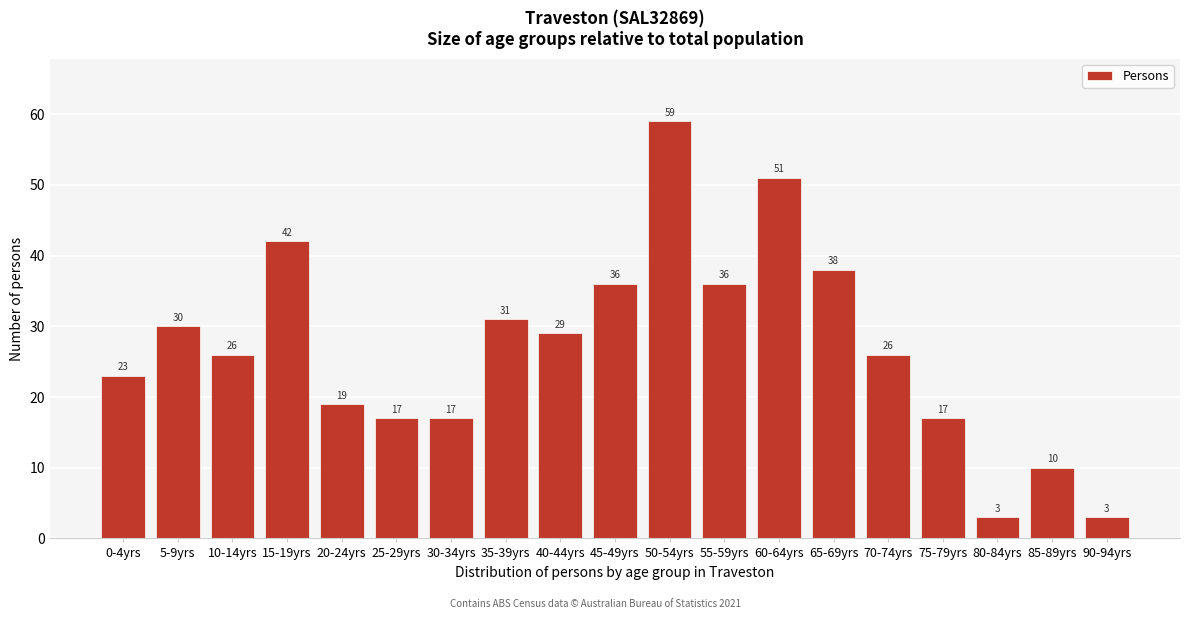

Reading left to right, list all the values displayed in this chart.

0-4yrs=23	5-9yrs=30	10-14yrs=26	15-19yrs=42	20-24yrs=19	25-29yrs=17	30-34yrs=17	35-39yrs=31	40-44yrs=29	45-49yrs=36	50-54yrs=59	55-59yrs=36	60-64yrs=51	65-69yrs=38	70-74yrs=26	75-79yrs=17	80-84yrs=3	85-89yrs=10	90-94yrs=3